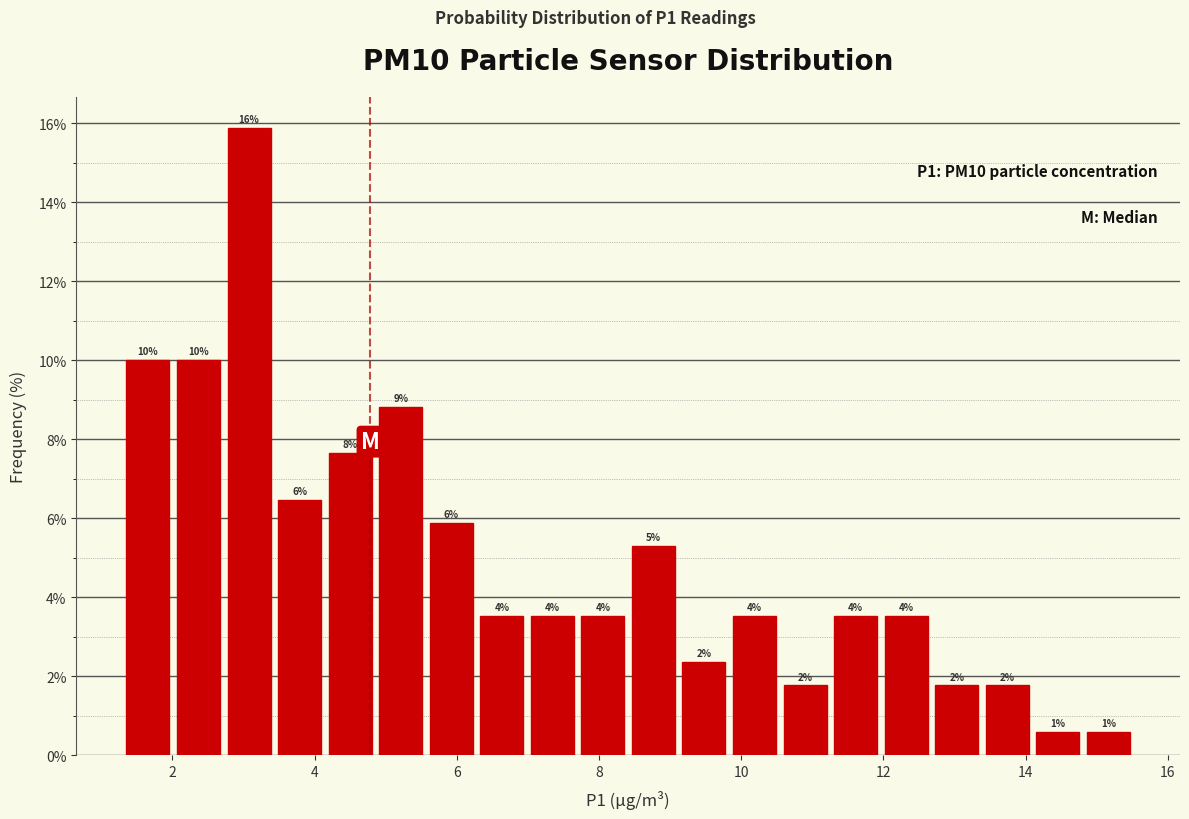

Around what value on the x-axis is the tallest bar? Give the approximate position of its centre, as read against the axis.

3.0